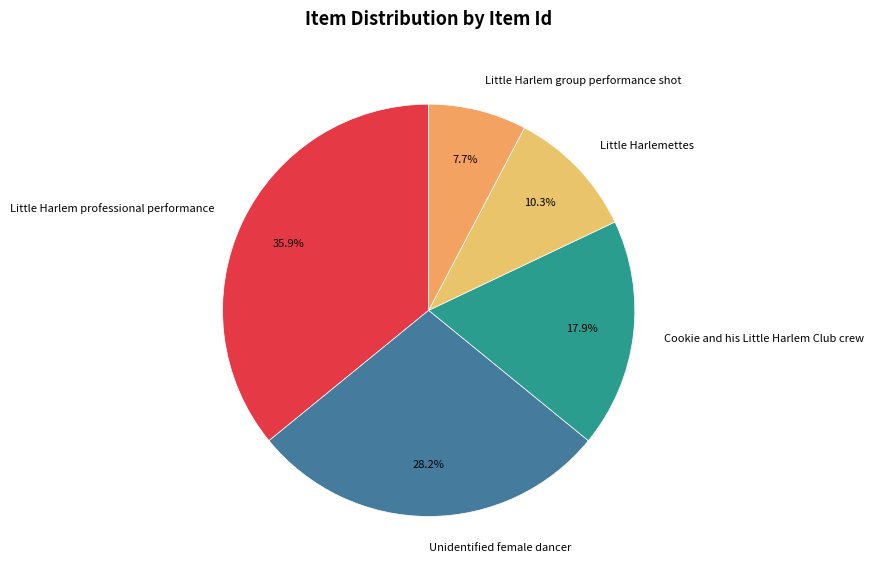

Is Cookie and his Little Harlem Club crew the majority of the pie?

No